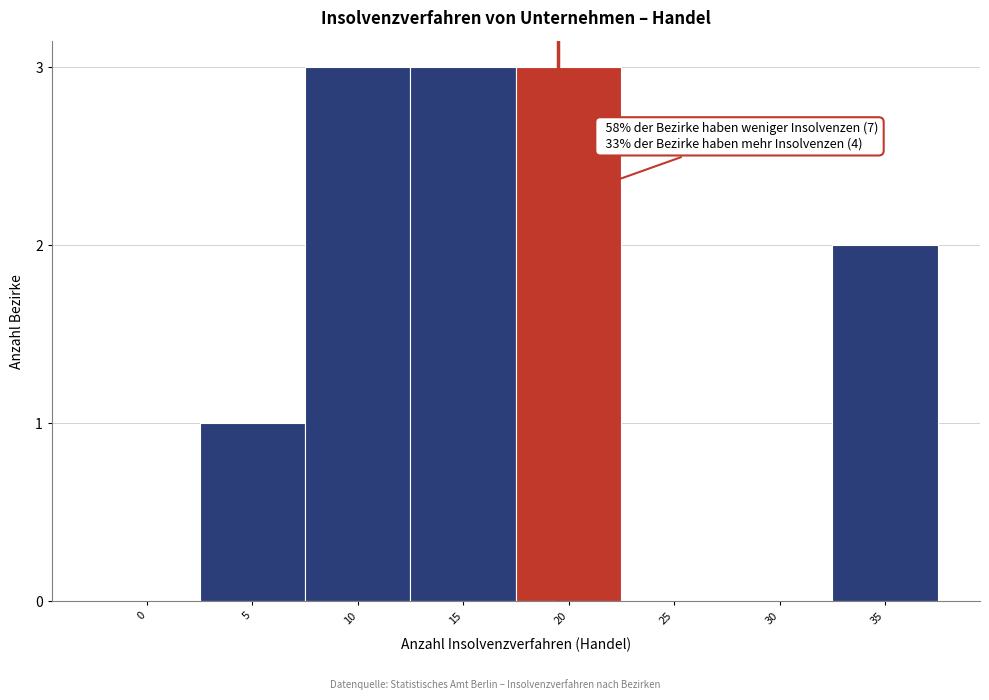

Reading right to left, what are all the values shown in this chart?

35=2	30=0	25=0	20=3	15=3	10=3	5=1	0=0